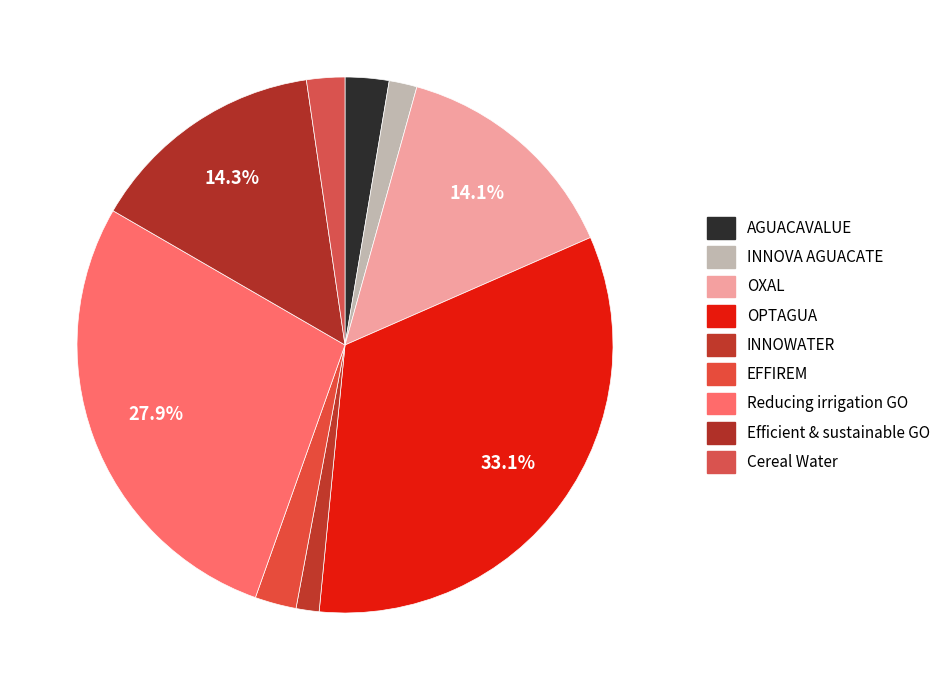

What percentage is the Efficient & sustainable GO slice, to the nearest percent?

14%